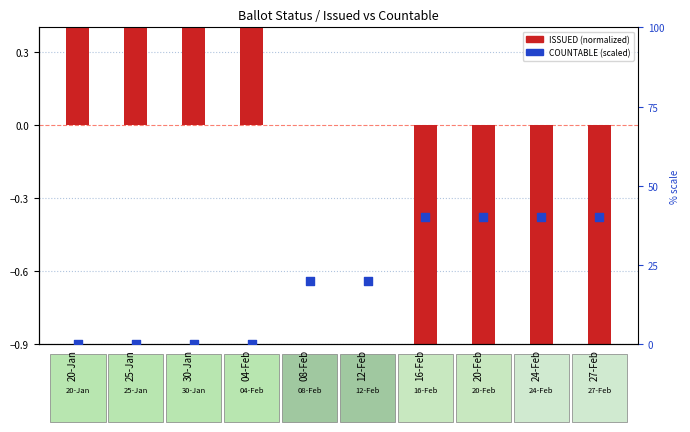

Is the value of COUNTABLE (scaled) at 16-Feb greater than the value of ISSUED (normalized) at 08-Feb?

Yes